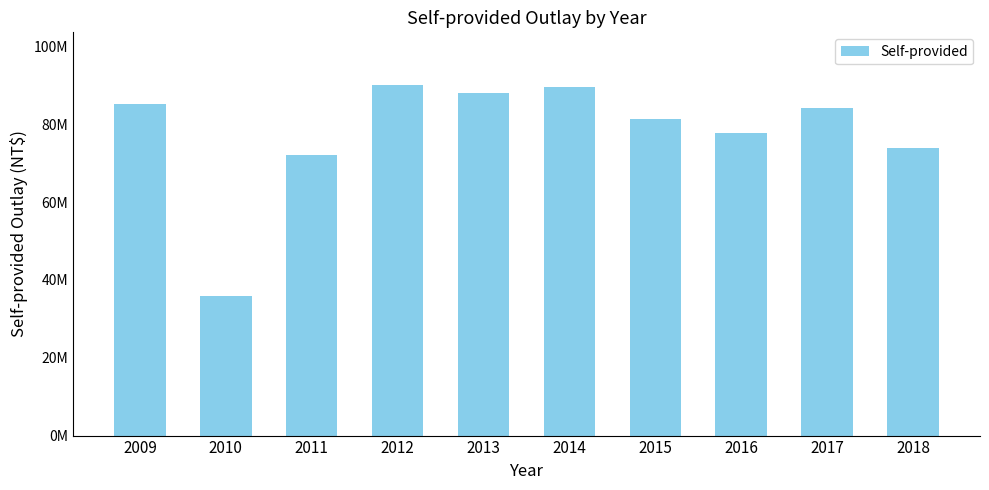

Does the chart contain any negative values?

No